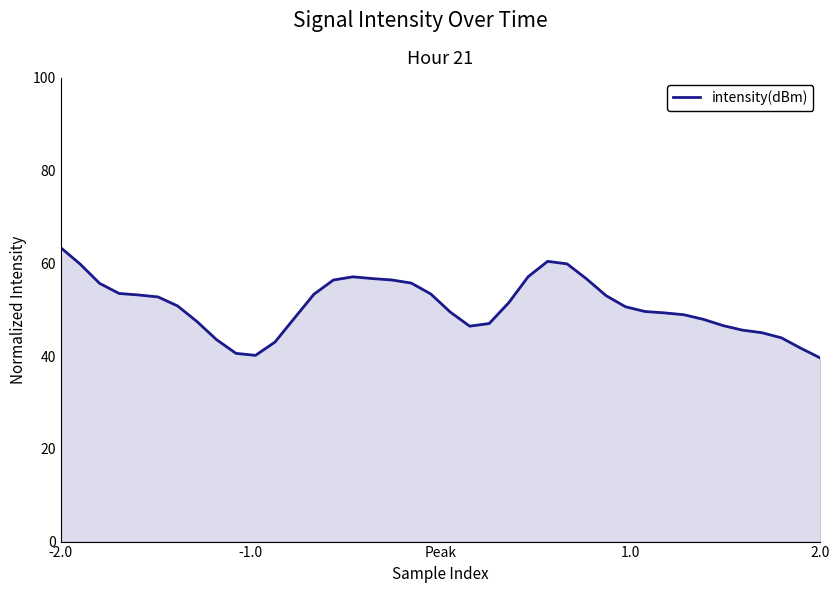

What is the difference between the maximum and minimum values?

23.8